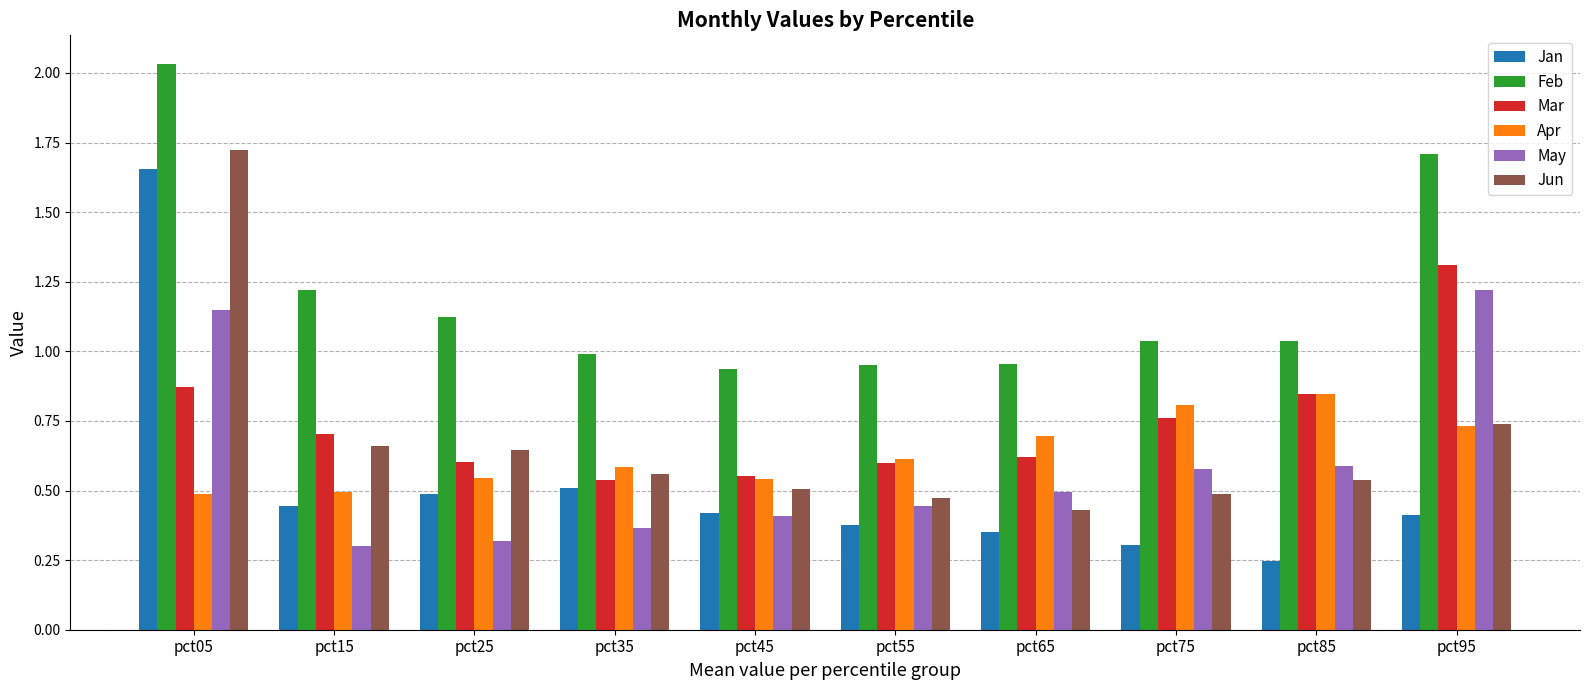

At how many categories does at least one series exceed 0?

10